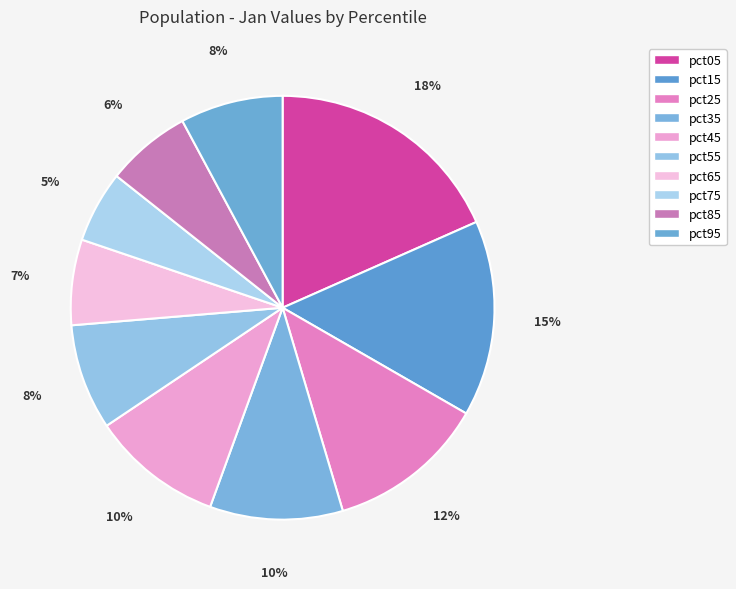

Count the number of slices in the pie.

10